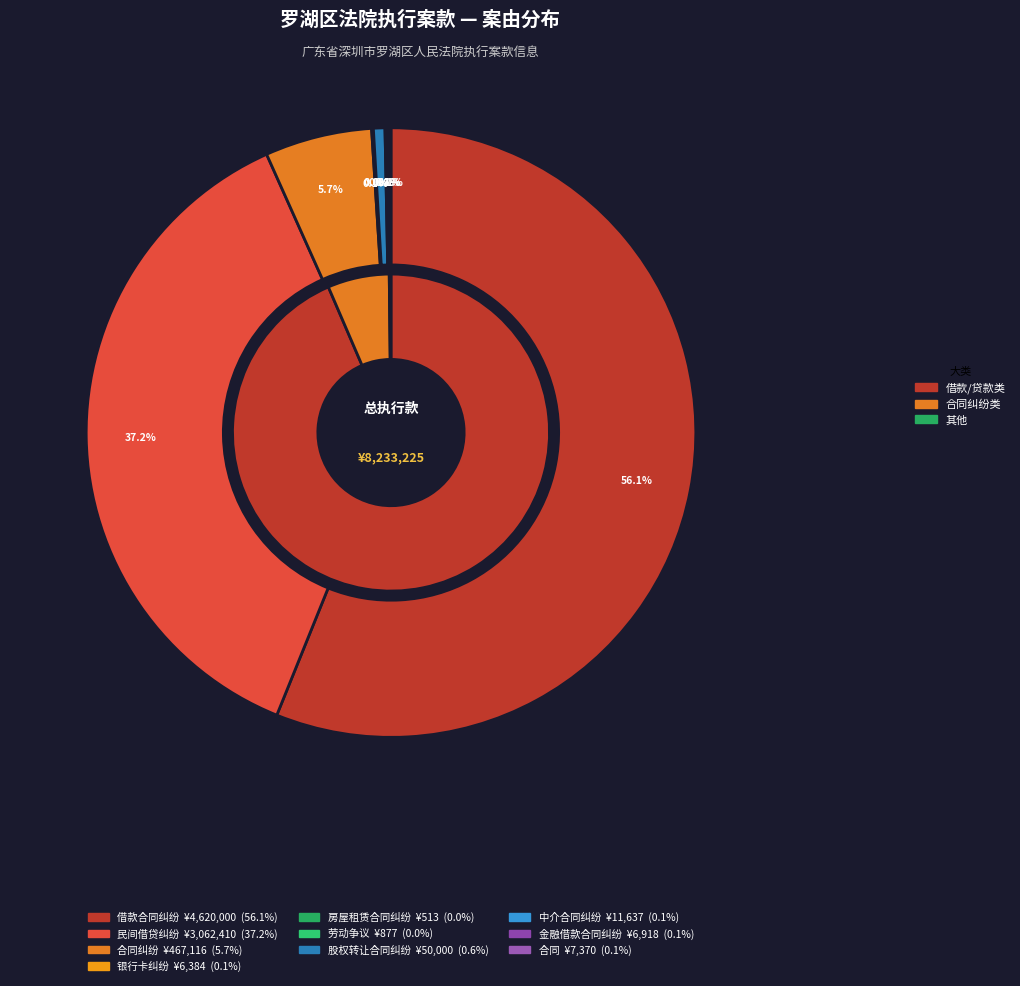

How many slices are in this pie chart?

10